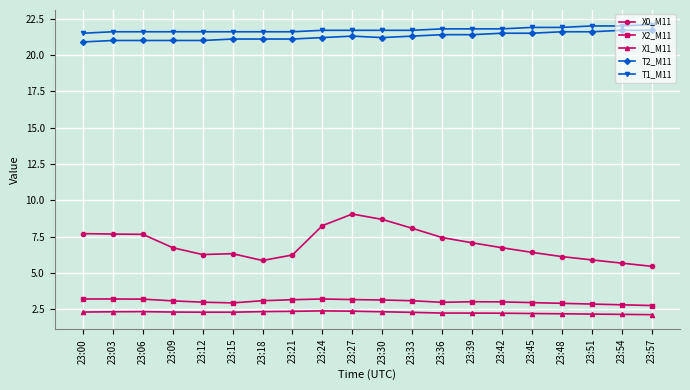

The X2_M11 series shows 2.9 at 23:48. True or false?

True